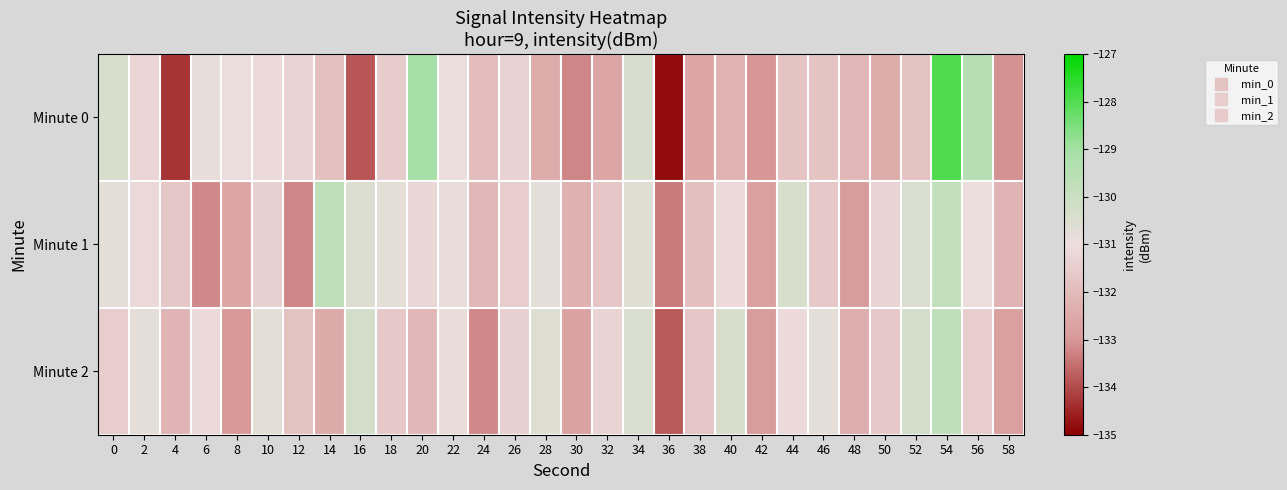

At which category is the sum across all series the highest?

54